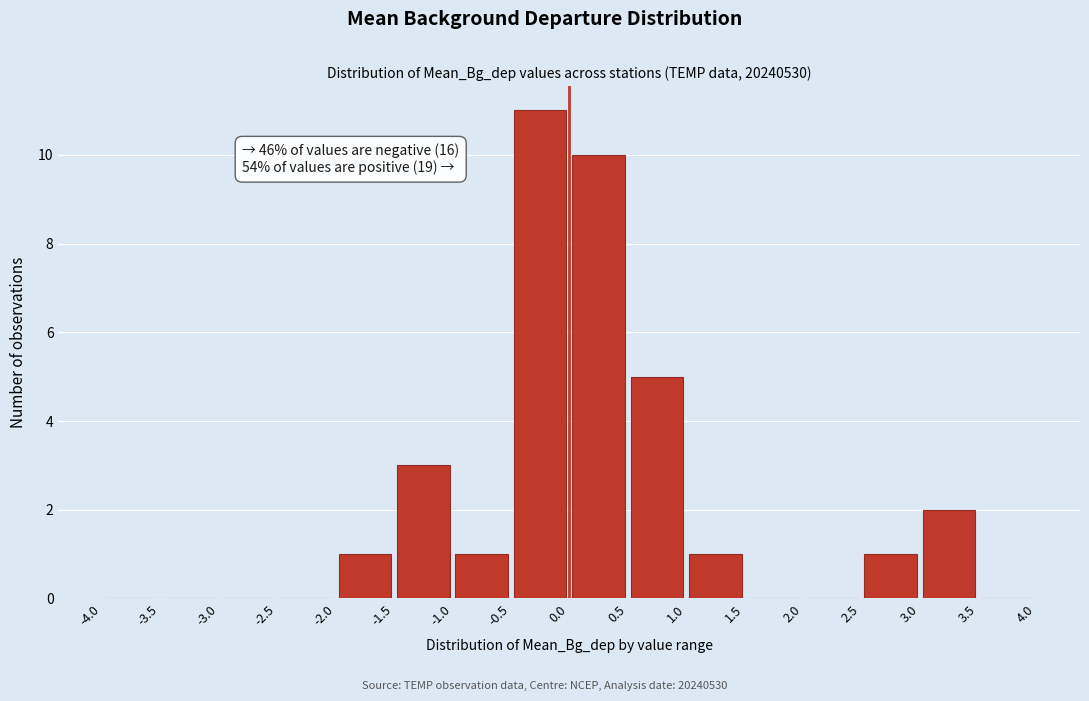

Which range on the x-axis has the tallest bar?

-0.5 to 0.0